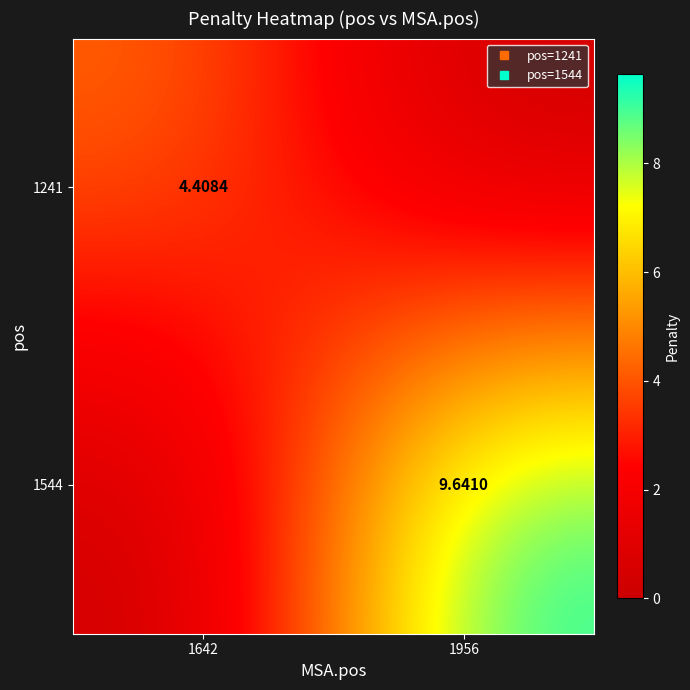

At which category is the sum across all series the highest?

1956